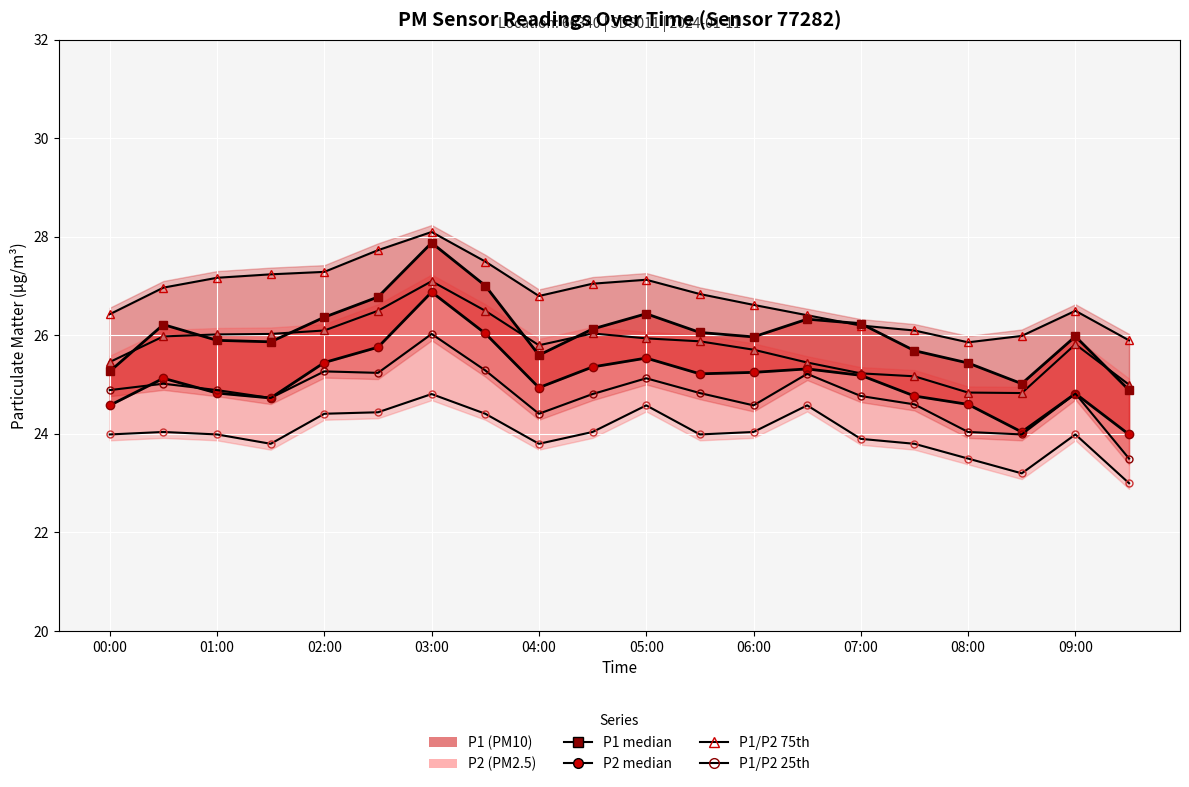

What is the minimum value shown in the chart?

23.0